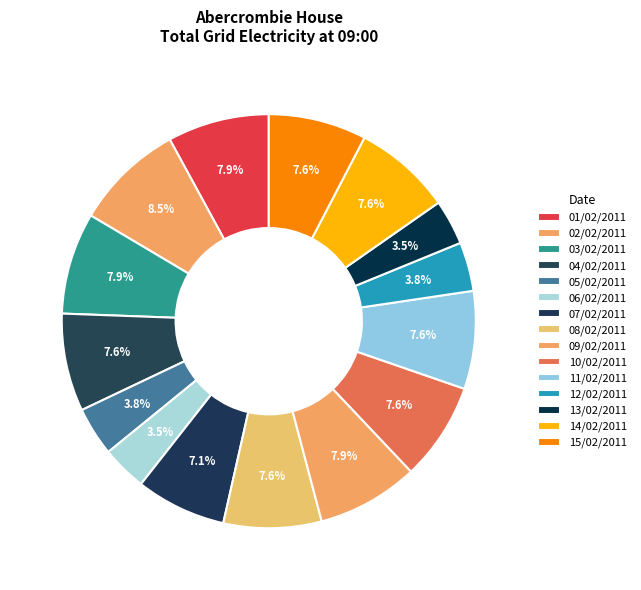

How many segments does this pie chart have?

15